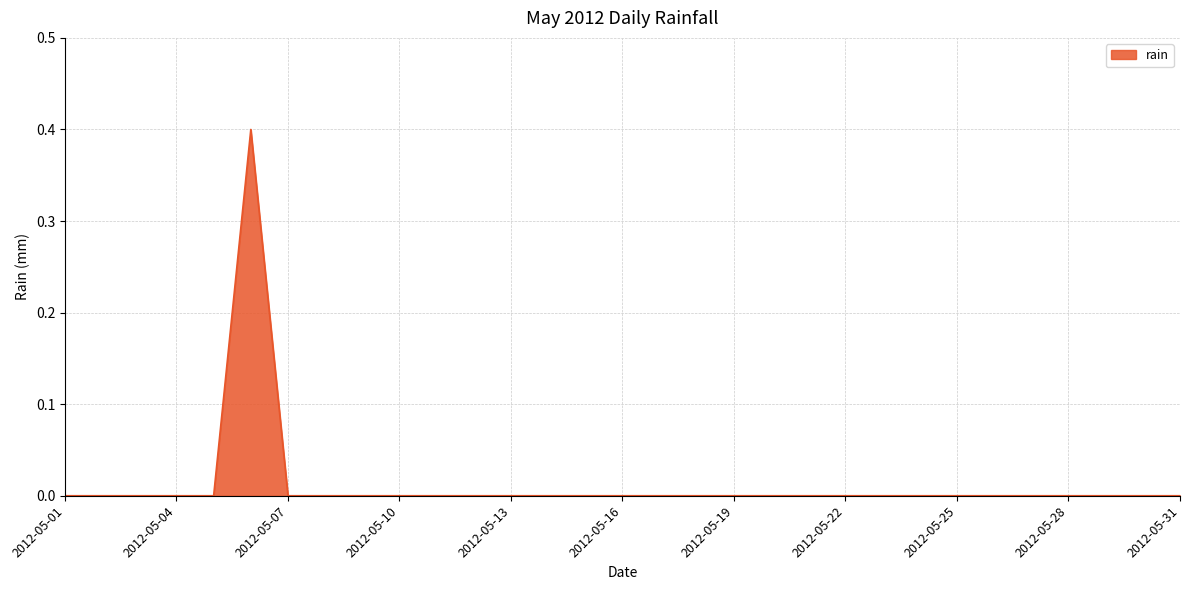

What is the difference between the maximum and minimum values?

0.4